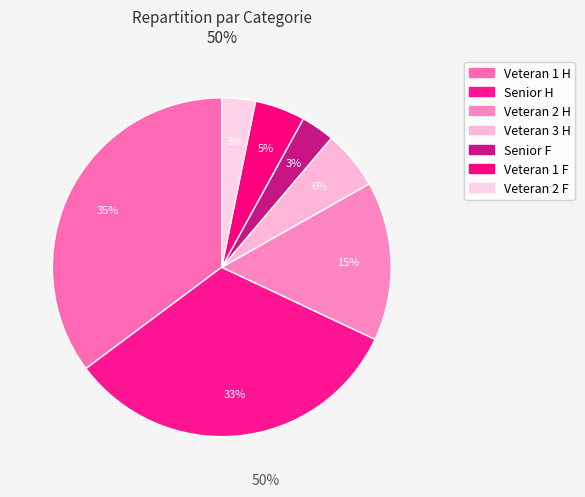

Count the number of slices in the pie.

7